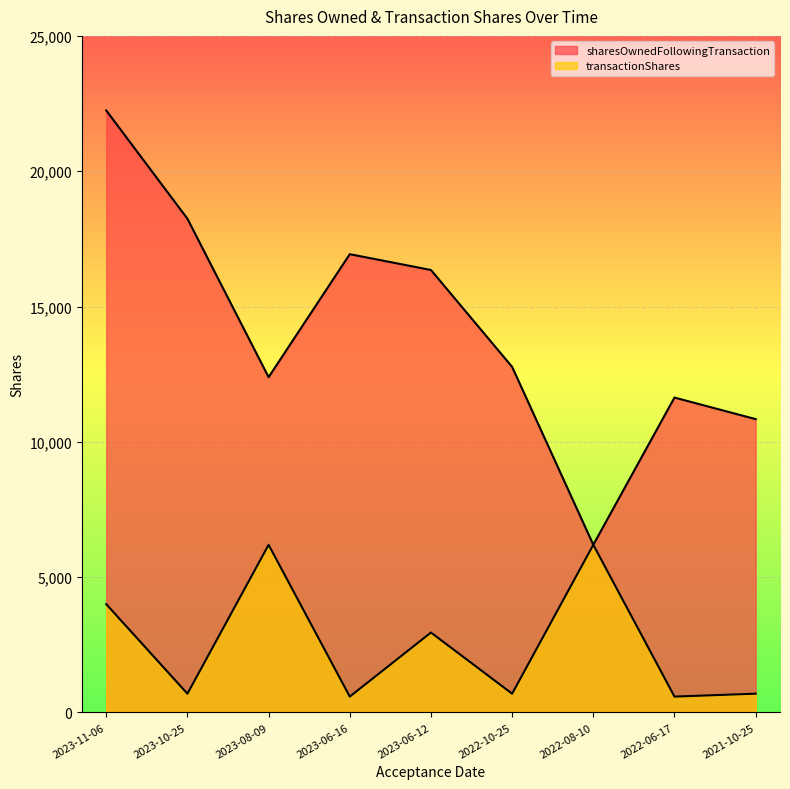

Where is the first local minimum for transactionShares?

2023-10-25